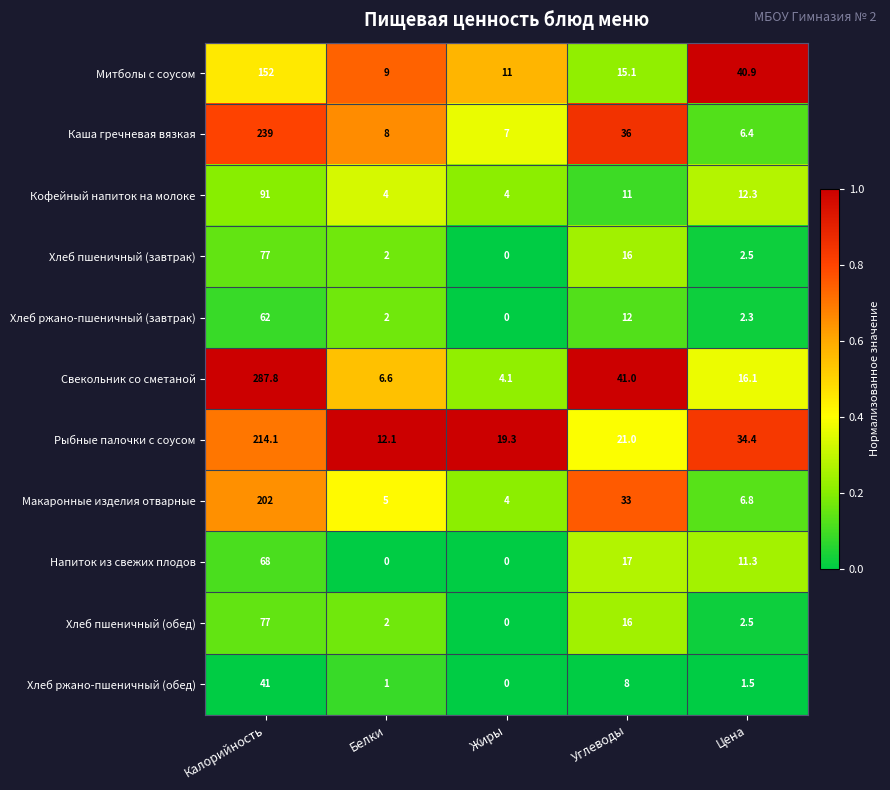

Where is Каша гречневая вязкая nearest to the value 122?

Углеводы